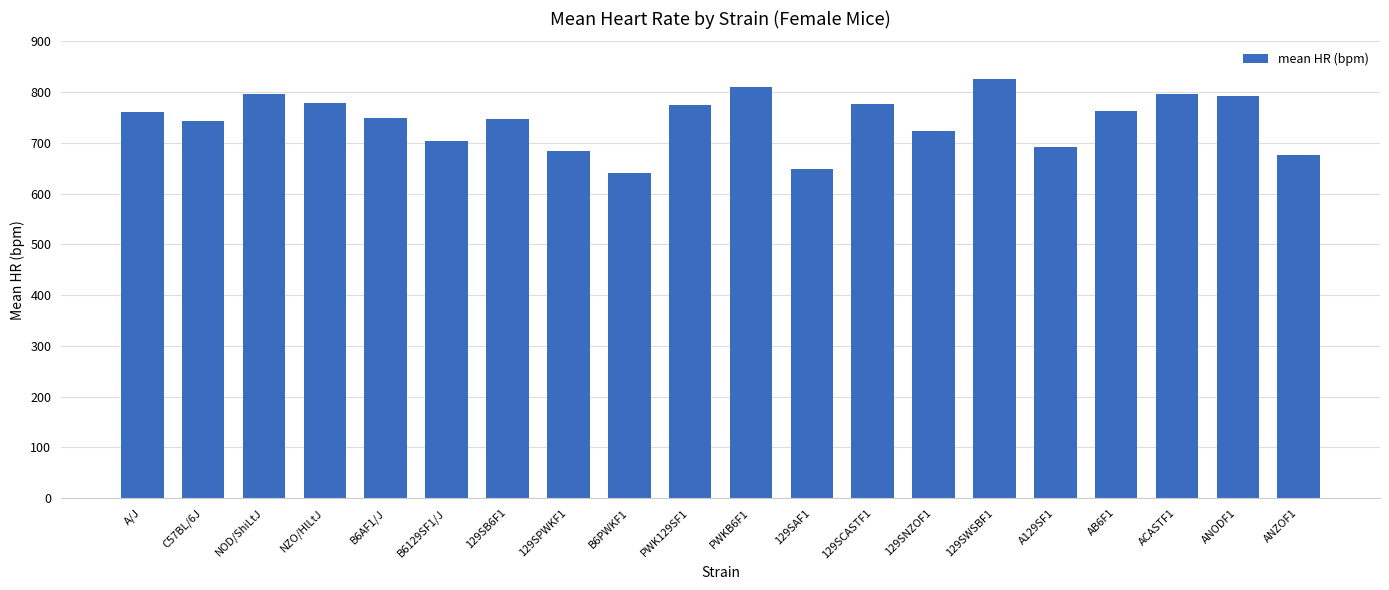

What is the average value?

744